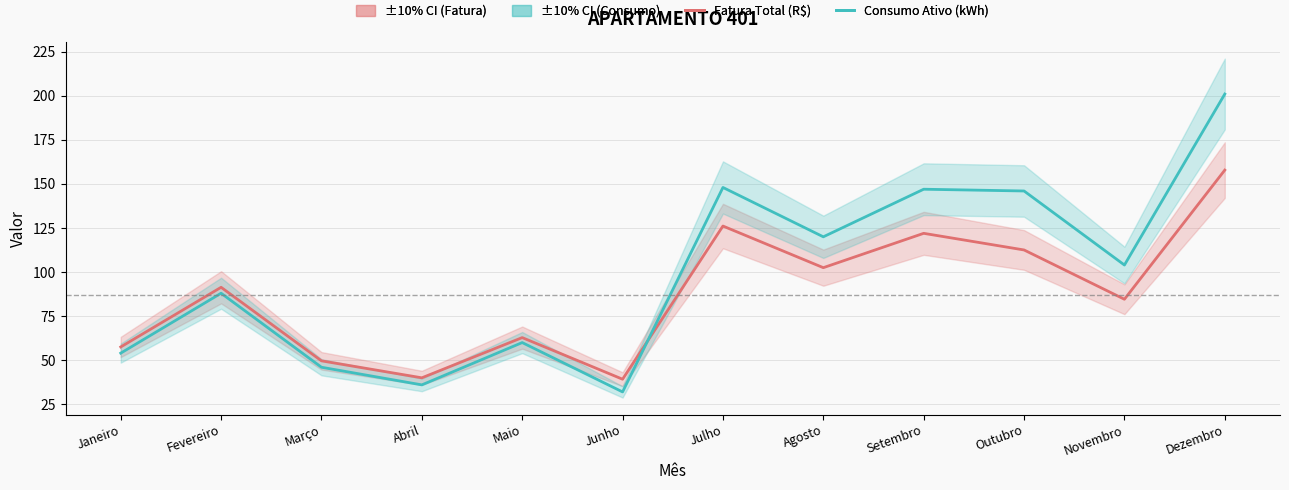

Read the Fatura Total (R$) value at Abril.

40.0